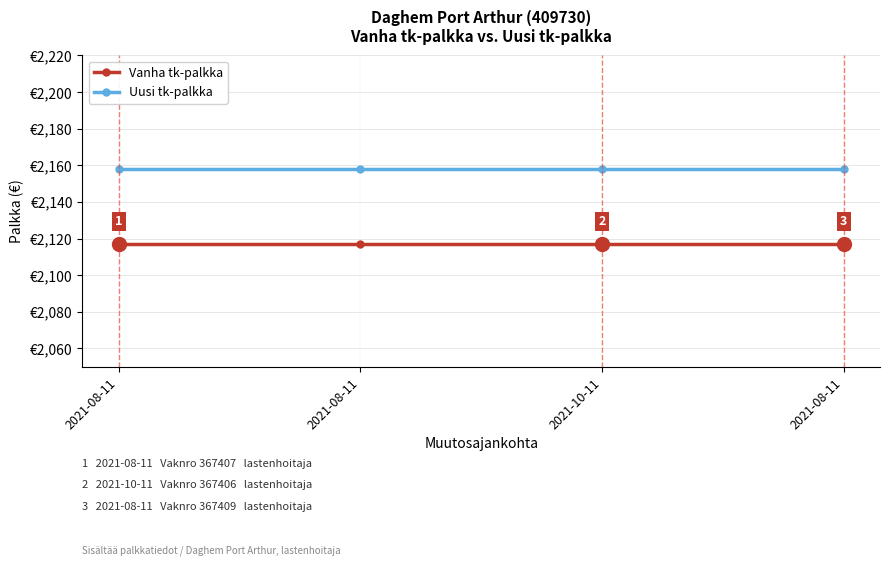

What are all the series names shown in the legend?

Vanha tk-palkka, Uusi tk-palkka